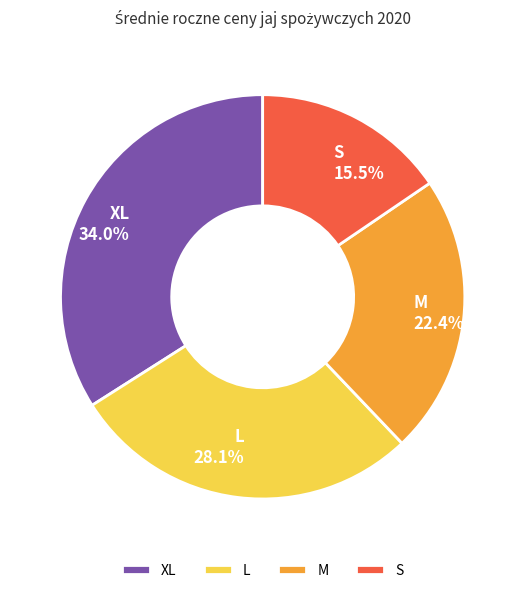

To the nearest percent, what portion does XL represent?

34%